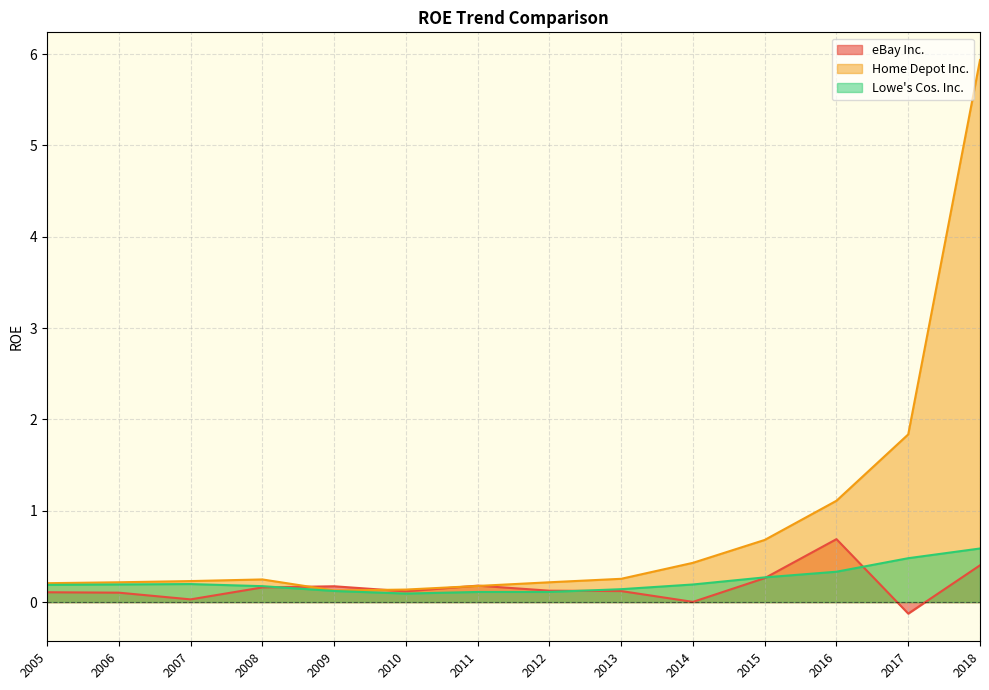

Is the value of Lowe's Cos. Inc. at 2011 greater than the value of Home Depot Inc. at 2014?

No